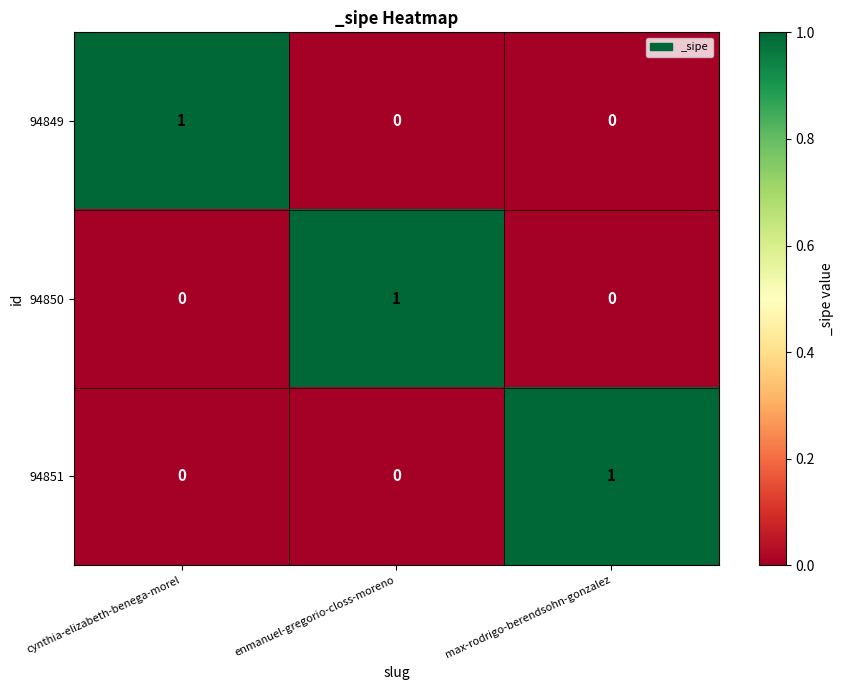

At which label does 94850 reach its peak?

enmanuel-gregorio-closs-moreno